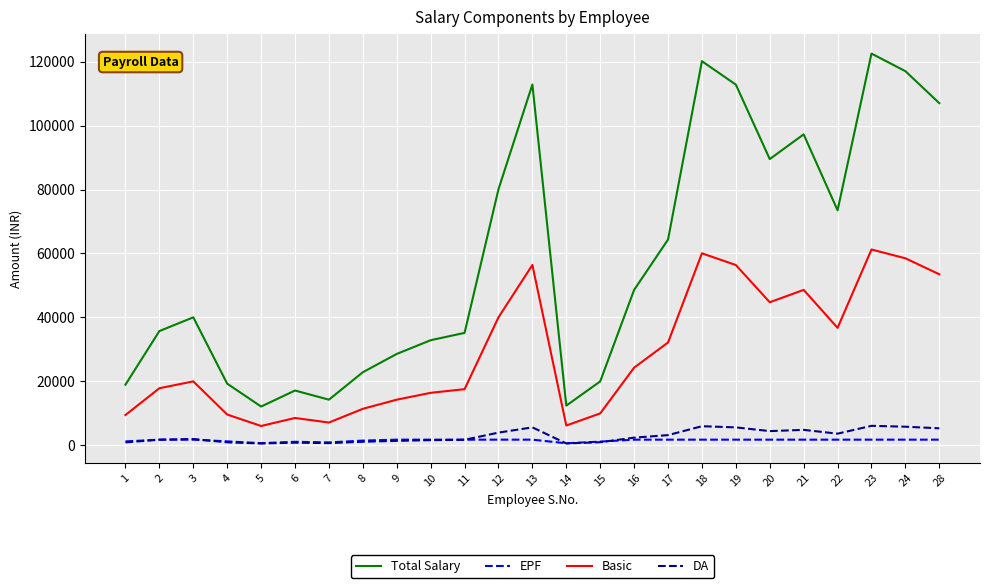

What is the smallest value displayed?

607.8